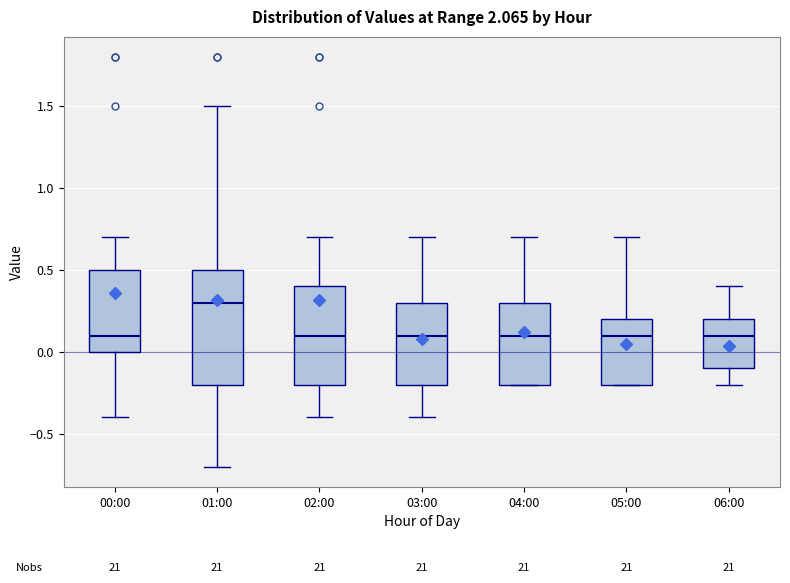

Which box is the tallest, from its lower edge to its upper edge?

01:00